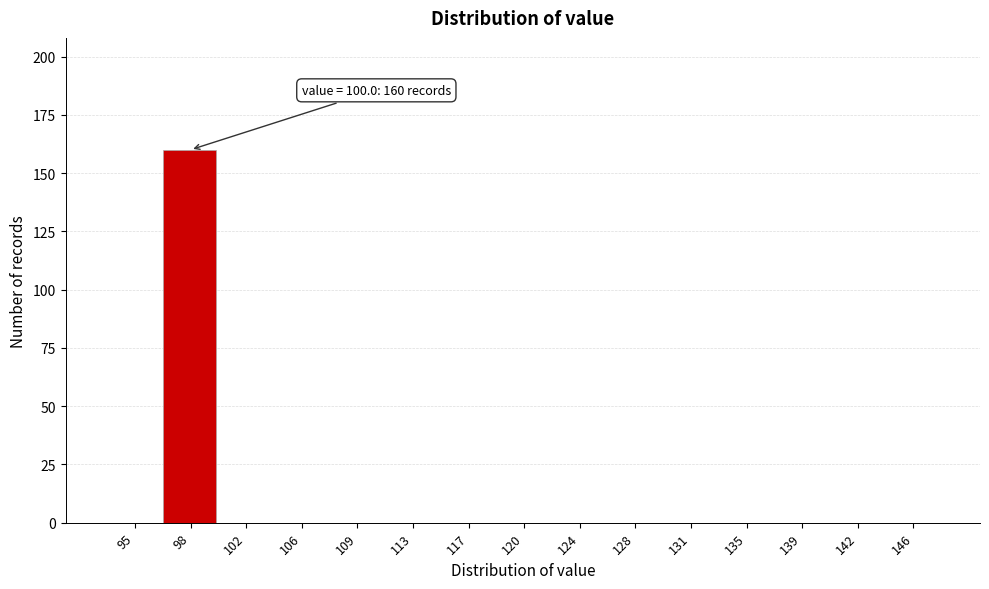

Reading left to right, extract all data points from this chart.

95=0	98=160	102=0	106=0	109=0	113=0	117=0	120=0	124=0	128=0	131=0	135=0	139=0	142=0	146=0